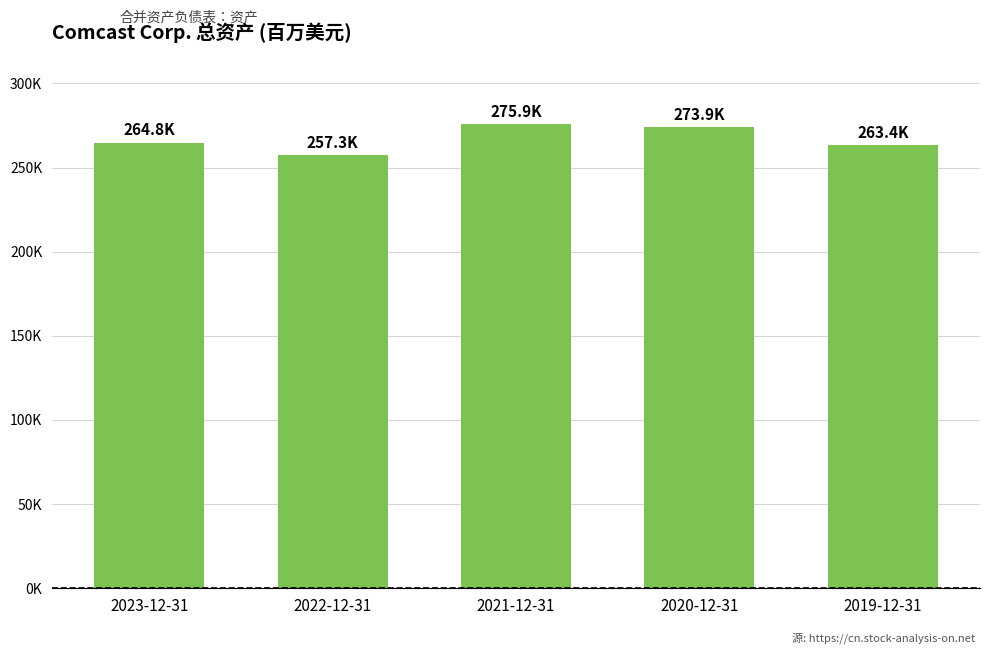

At which category does the chart reach its peak across all series?

2021-12-31